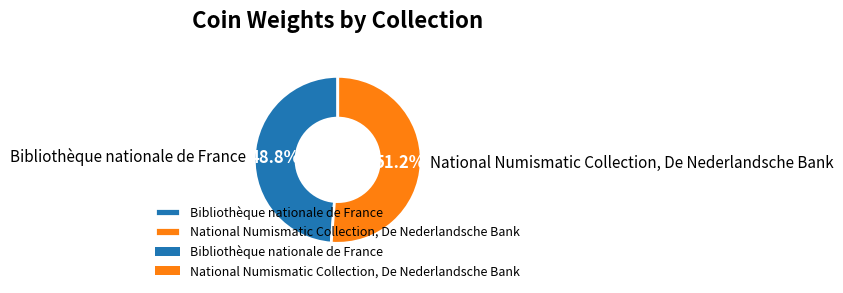

To the nearest percent, what percentage of the pie is National Numismatic Collection, De Nederlandsche Bank?

51%